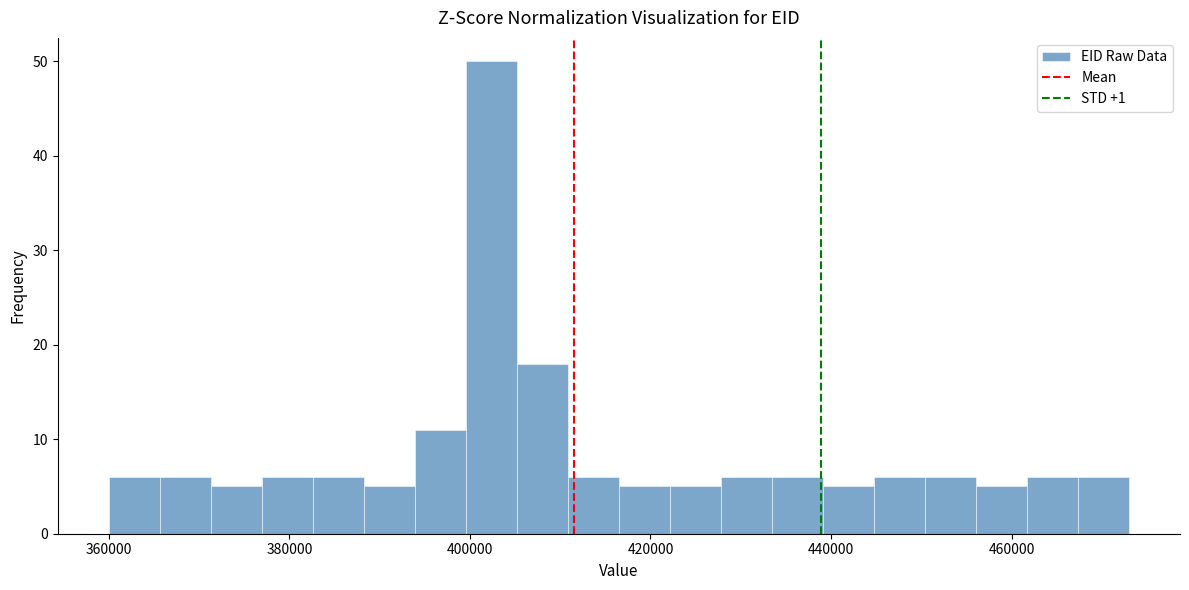

Read against the x-axis, roughly where is the centre of the tallest bar?

402000